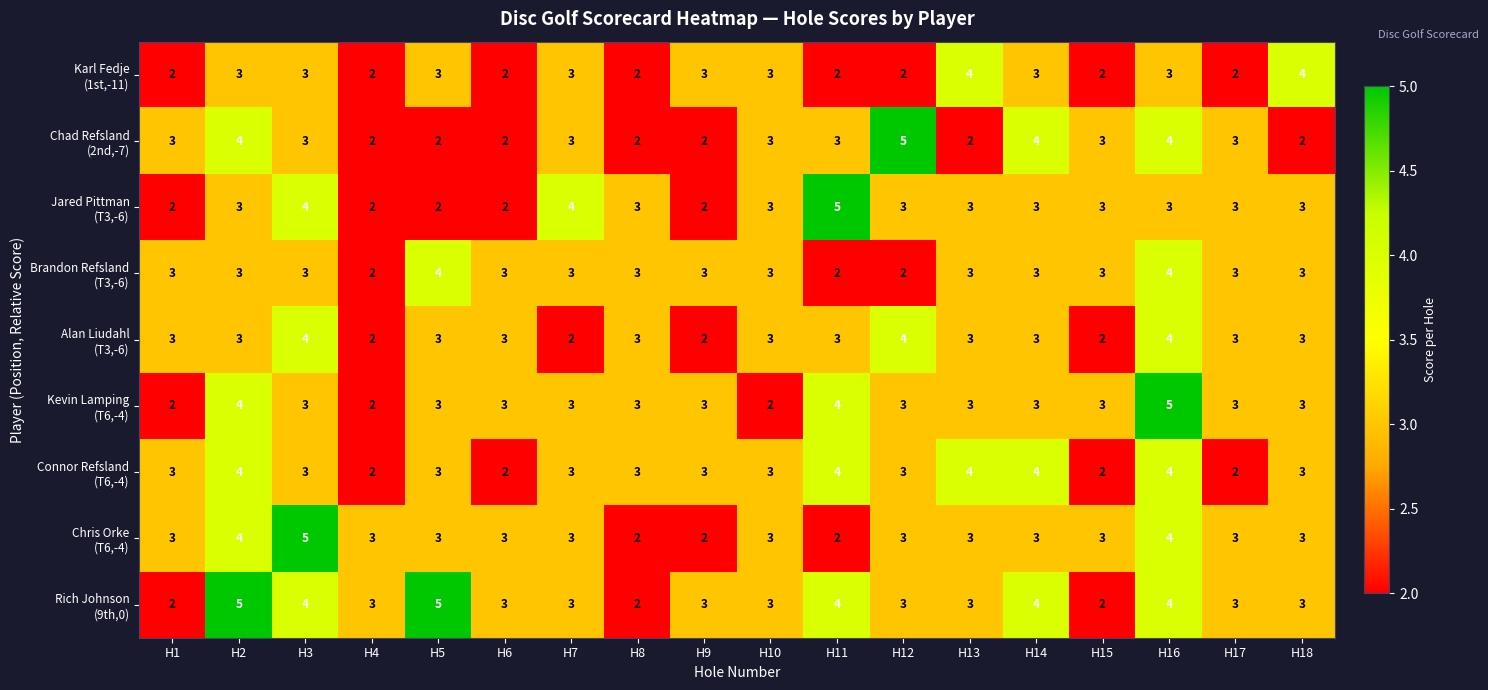

What is the greatest value displayed?

5